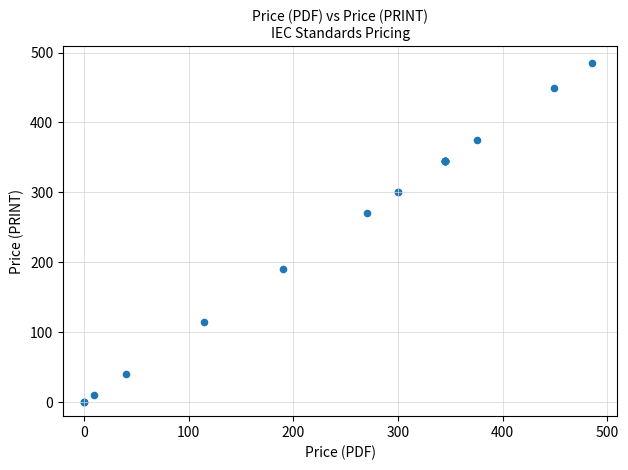

What Y value in the scatter plot is closest to 242?

270